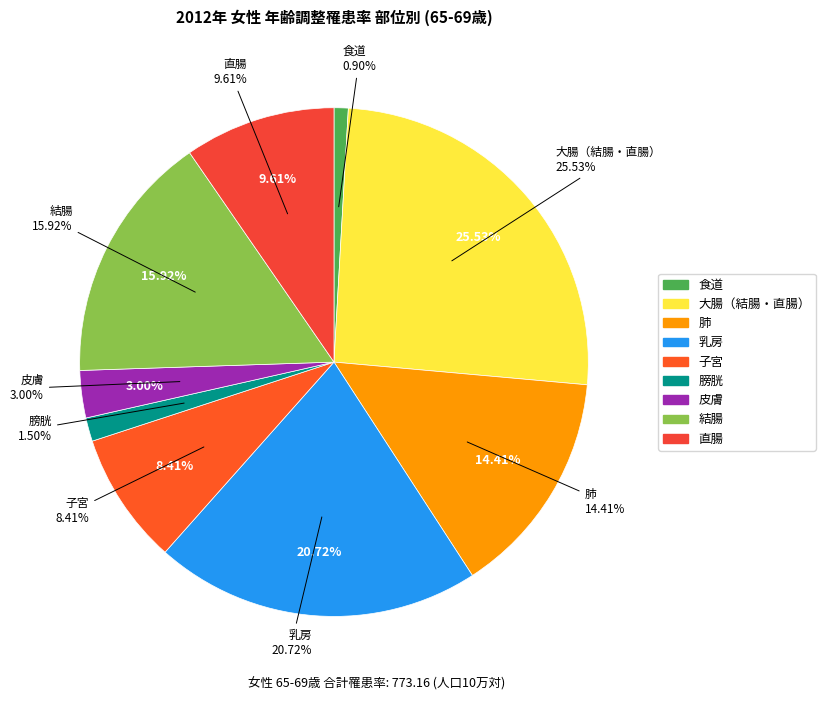

How many segments does this pie chart have?

9